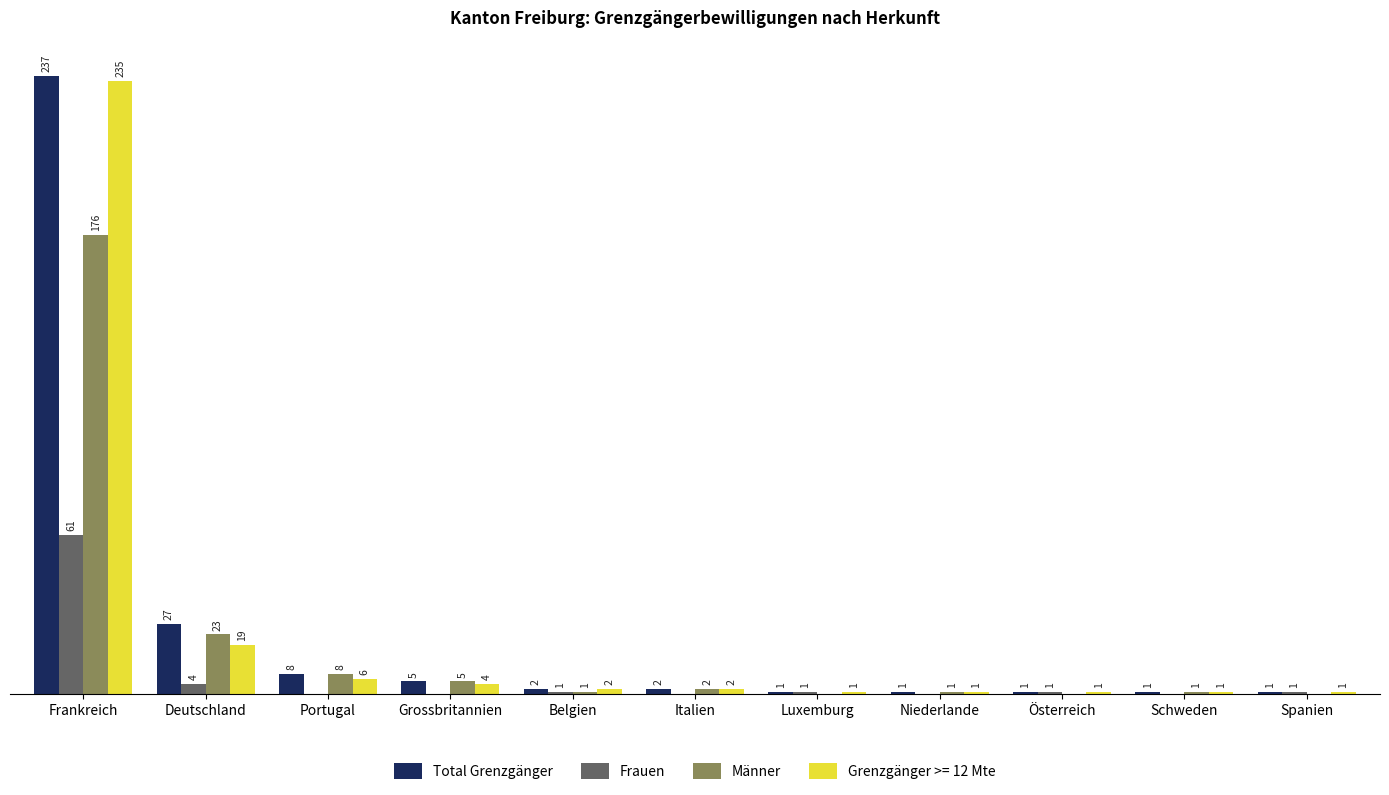

At which category is the sum across all series the highest?

Frankreich